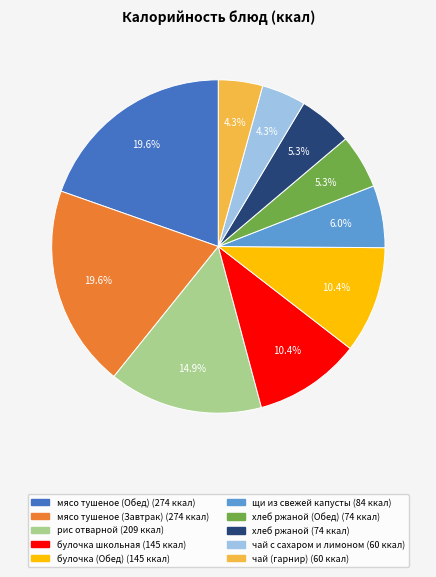

Does any single category account for the majority?

No